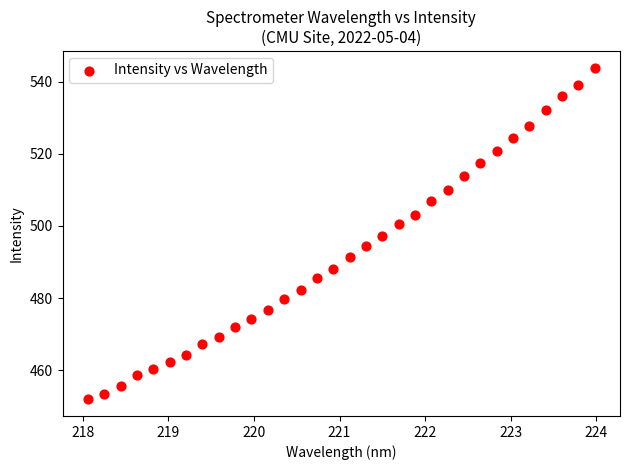

What is the range of X values (max minus min)?

5.9